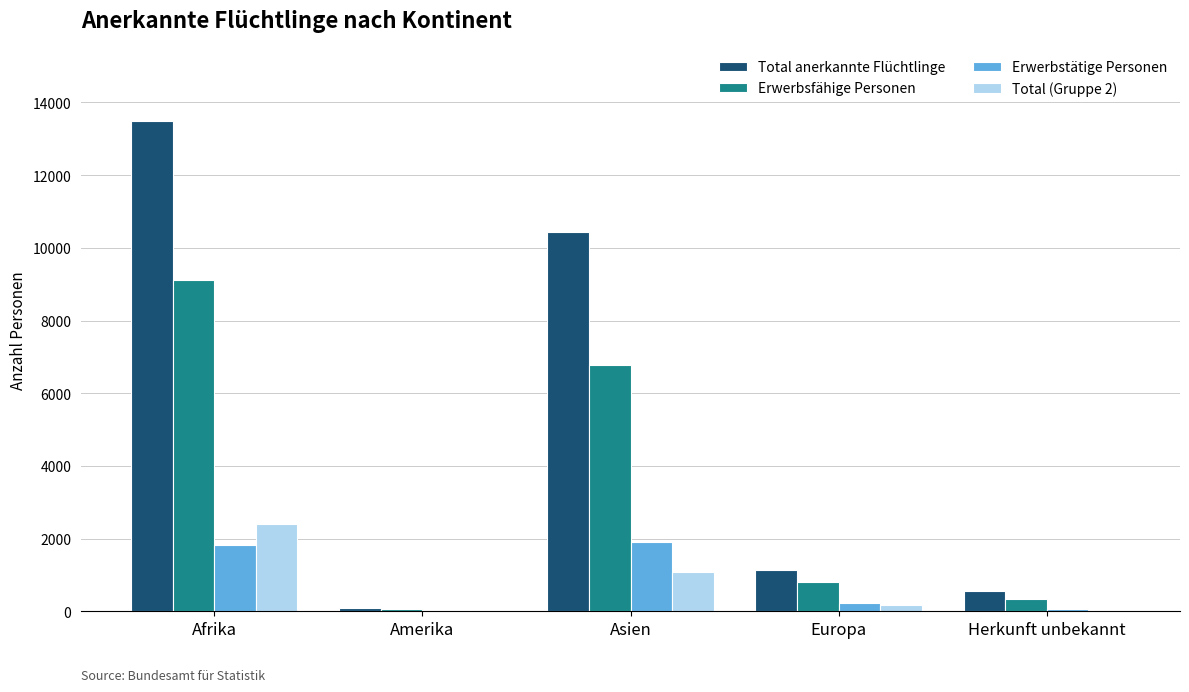

The Erwerbstätige Personen series shows 827 at Asien. True or false?

False